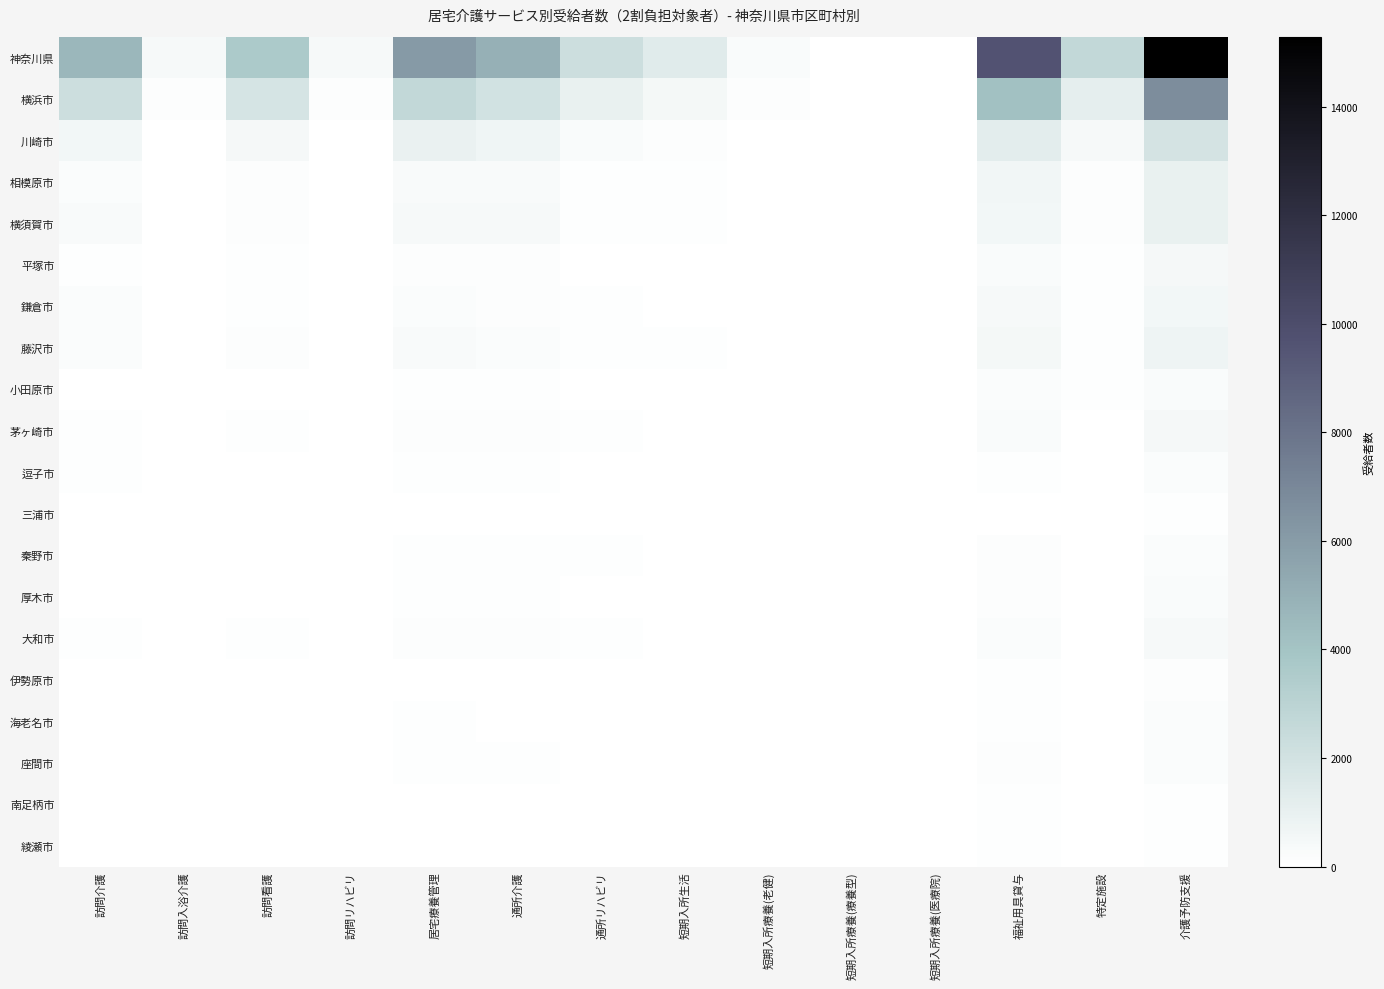

Count the number of categories in the chart.

14